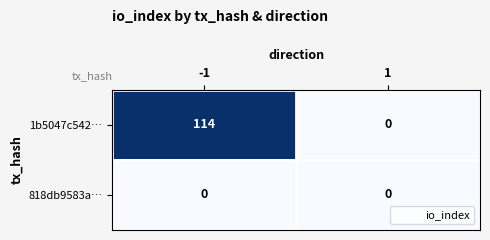

What is the difference between the 1b5047c542… values at -1 and 1?

114